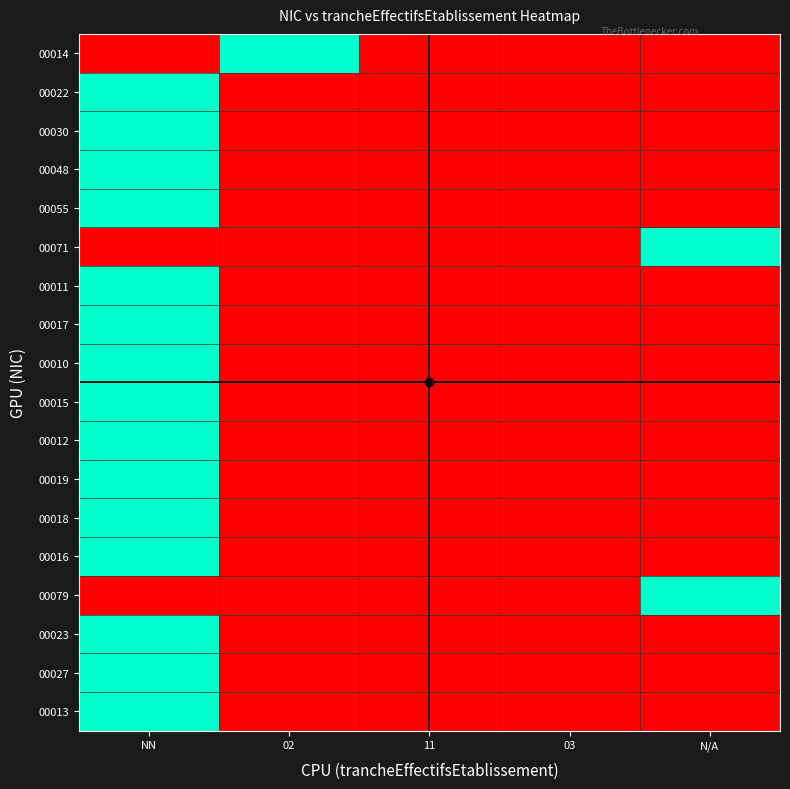

What is the total value across all series at NN?

15